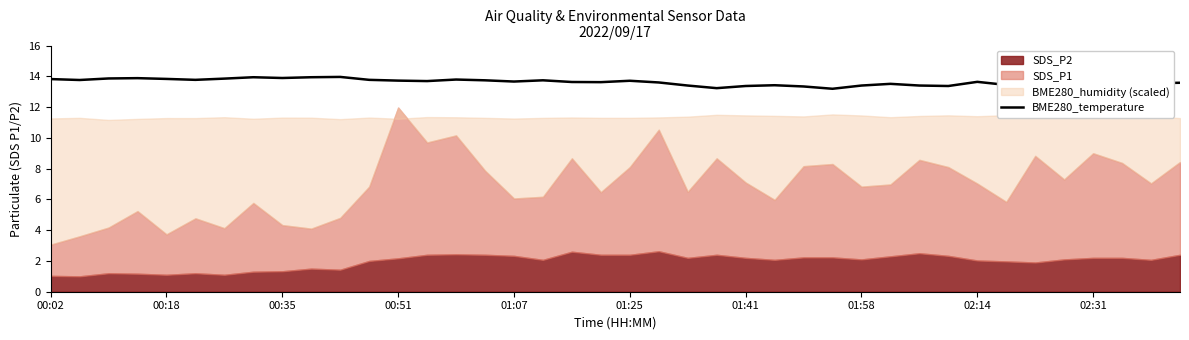

True or false: BME280_temperature has a value of 13.4 at 01:41.

True